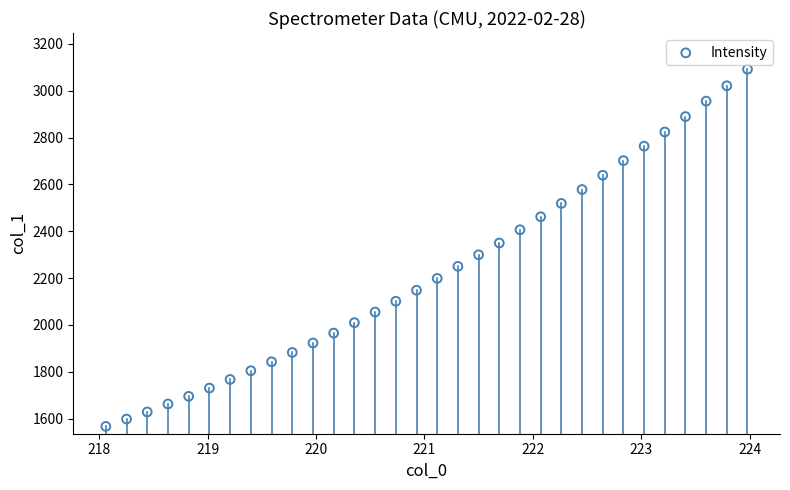

What is the range of X values (max minus min)?

5.9